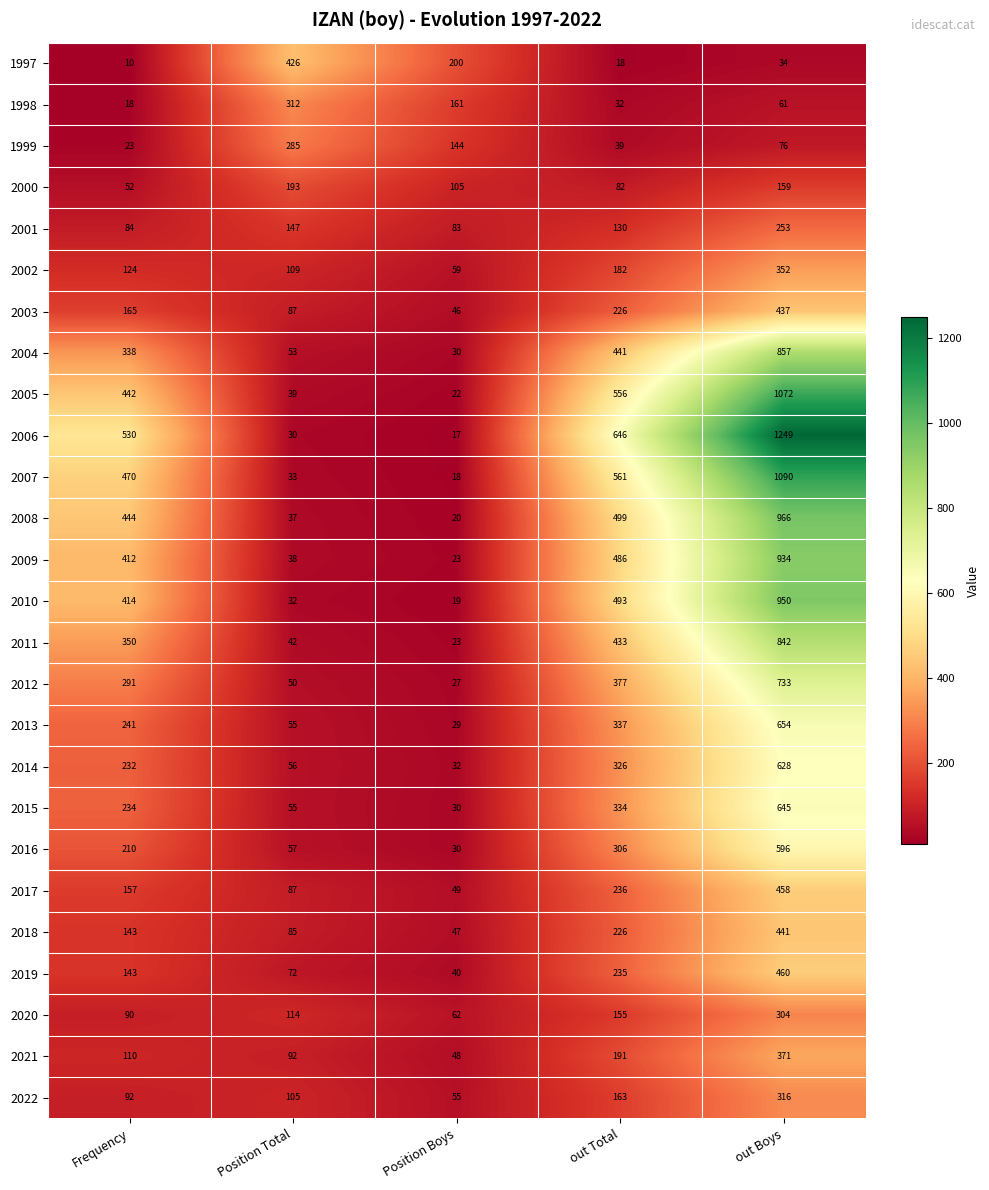

Which series has the largest total across all categories?

2006